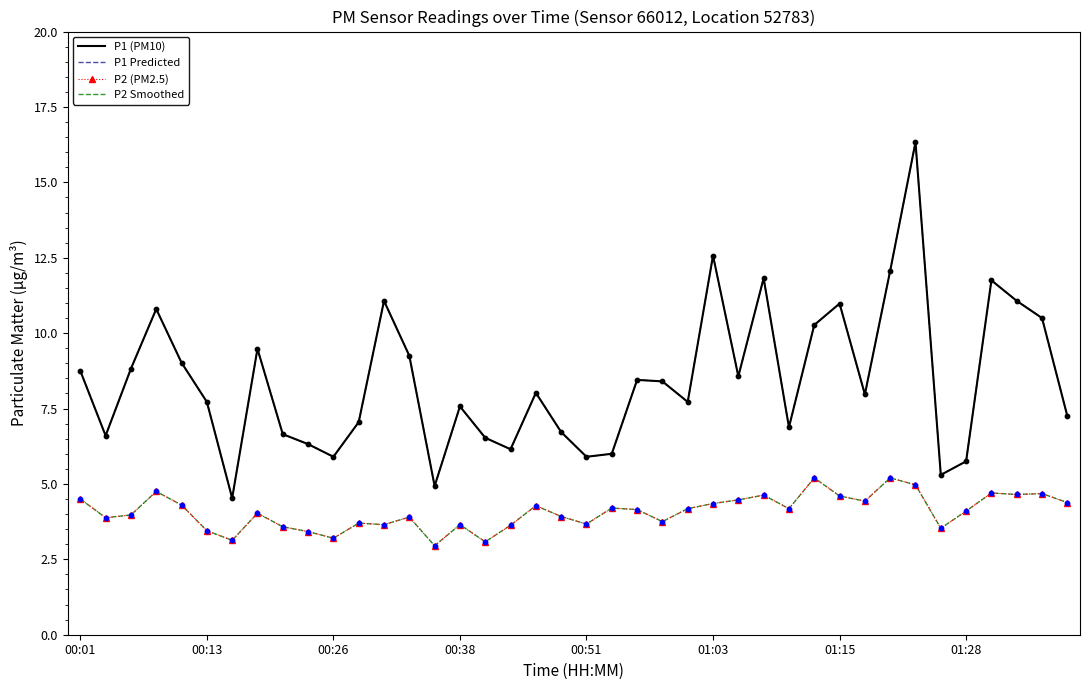

At how many categories does at least one series exceed 7?

26